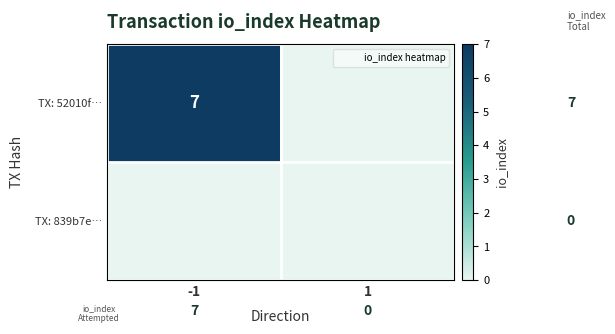

Which category has the lowest value across all series?

1